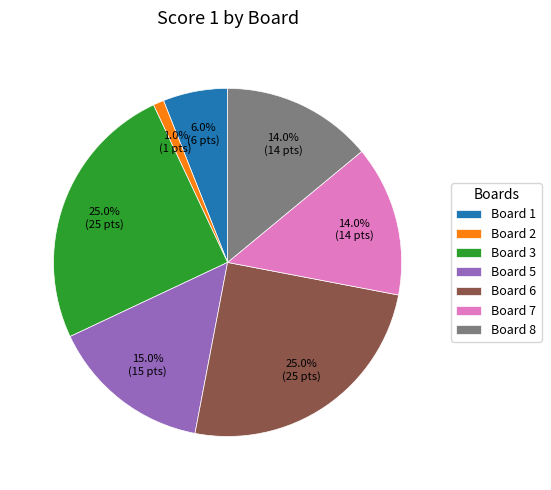

Count the number of slices in the pie.

7